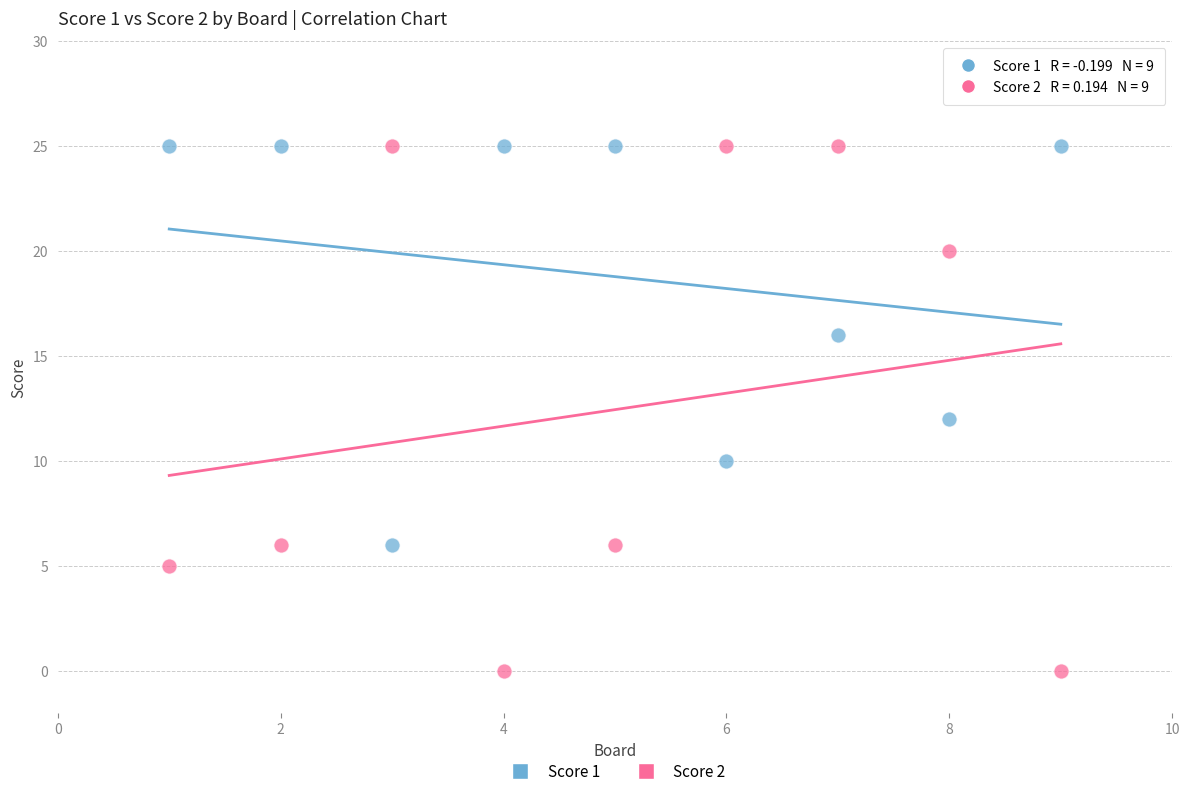

Across all data points, what is the range of Y values (max minus min)?

25